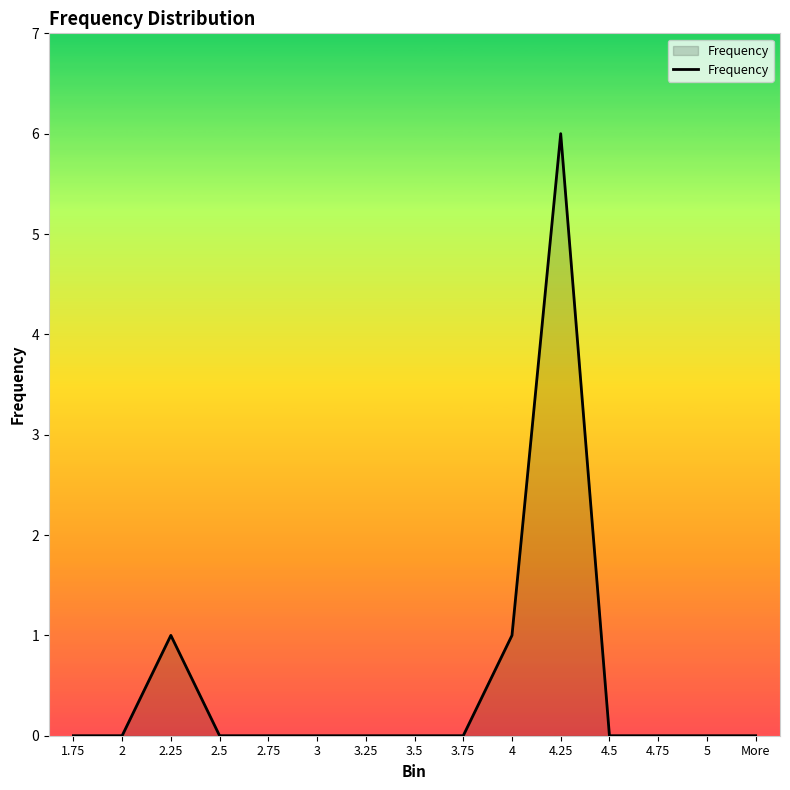

Which has a higher value, More or 4.25?

4.25